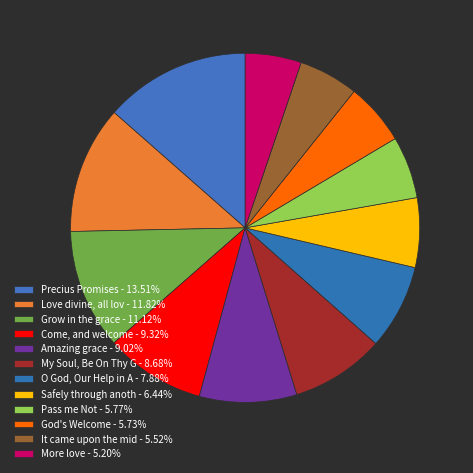

Count the number of slices in the pie.

12